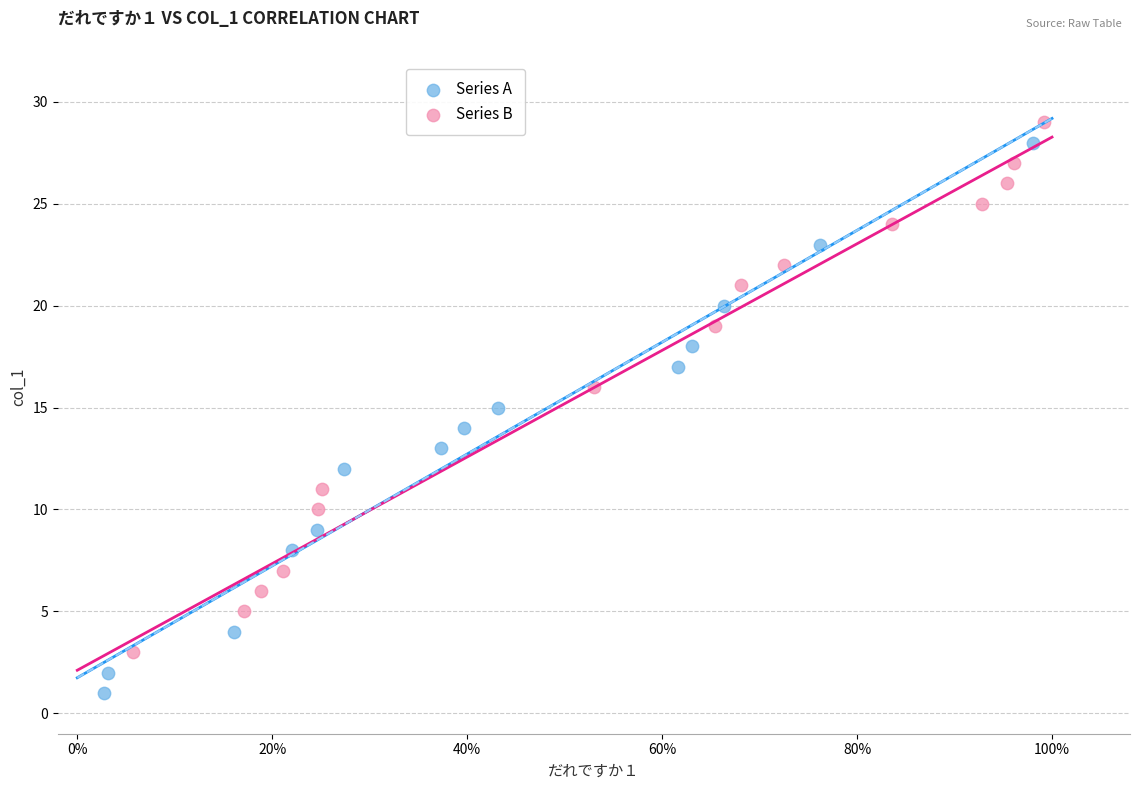

Which series contains the lowest Y value?

Series A